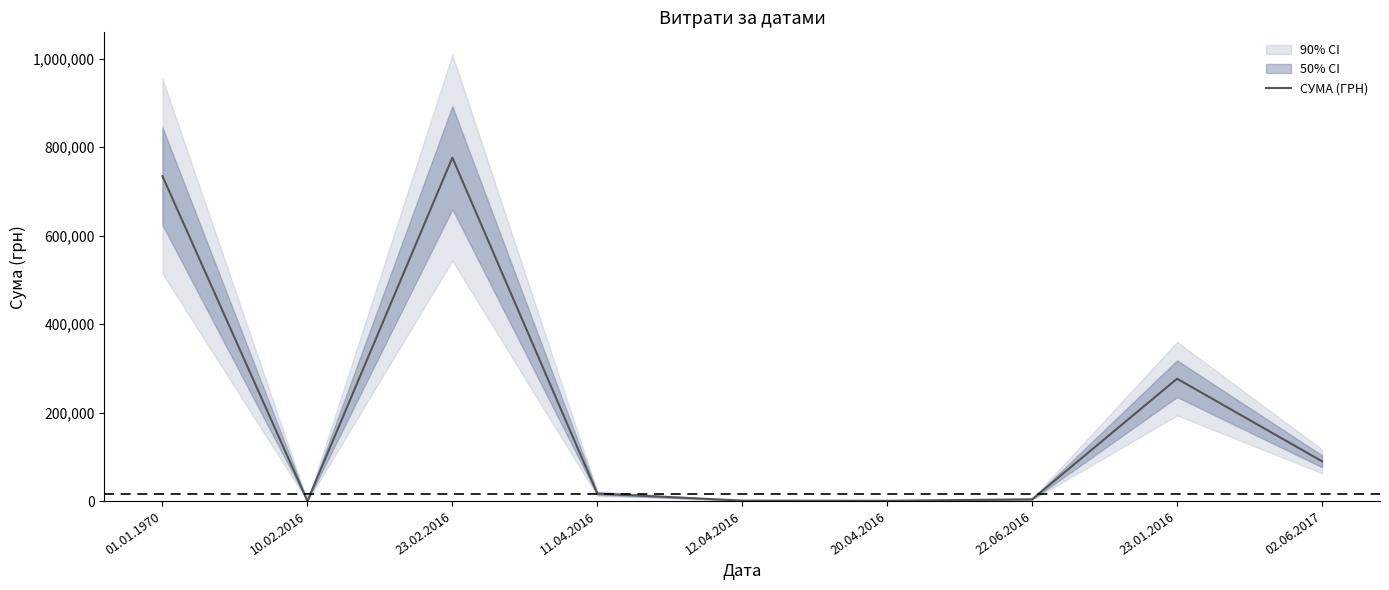

What position from the left is 22.06.2016?

7